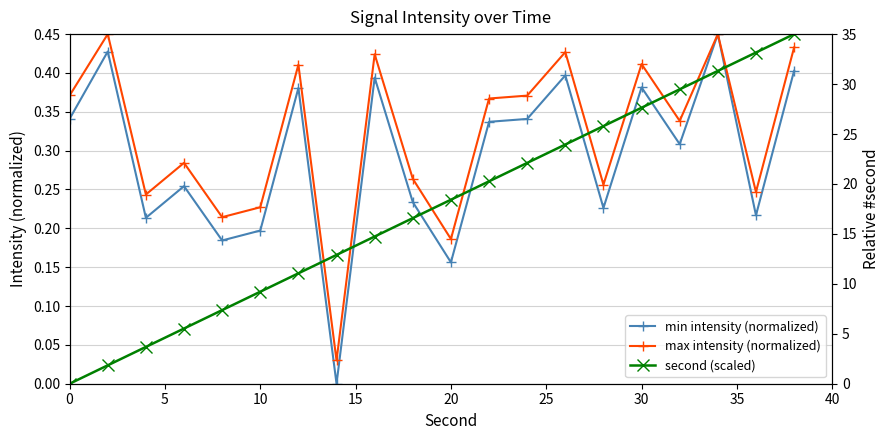

True or false: min intensity (normalized) has more than 1 points higher than both neighbors.

True